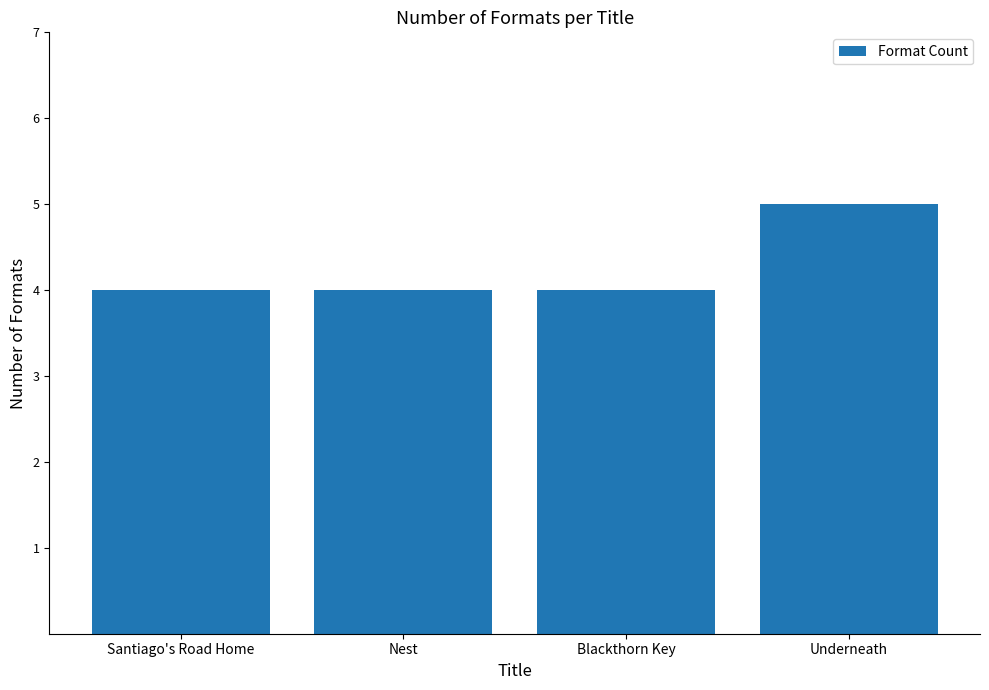

How many bars are there in total?

4